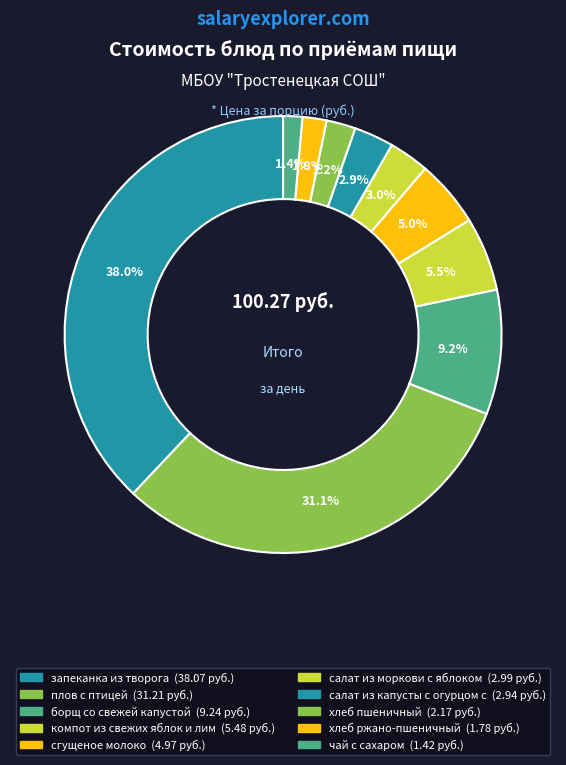

How many slices are in this pie chart?

10